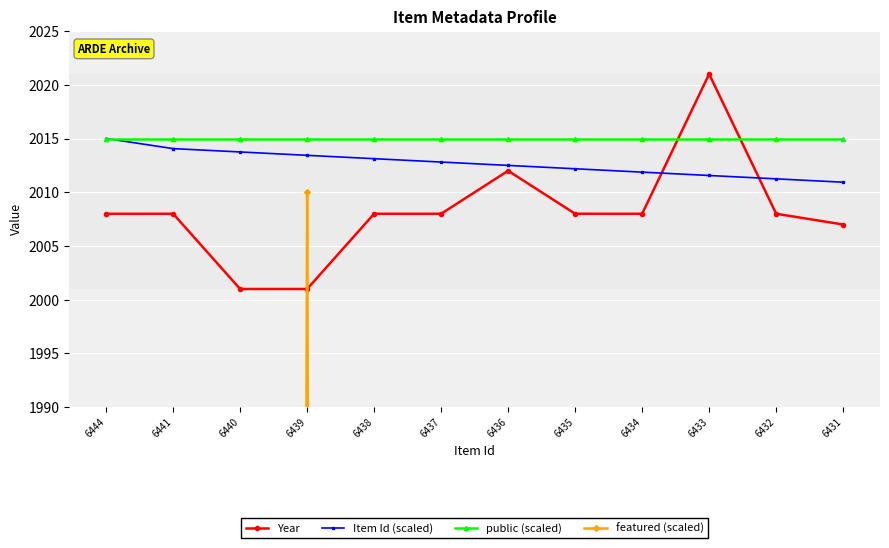

The value of featured (scaled) at 6438 is 1345.0. True or false?

False